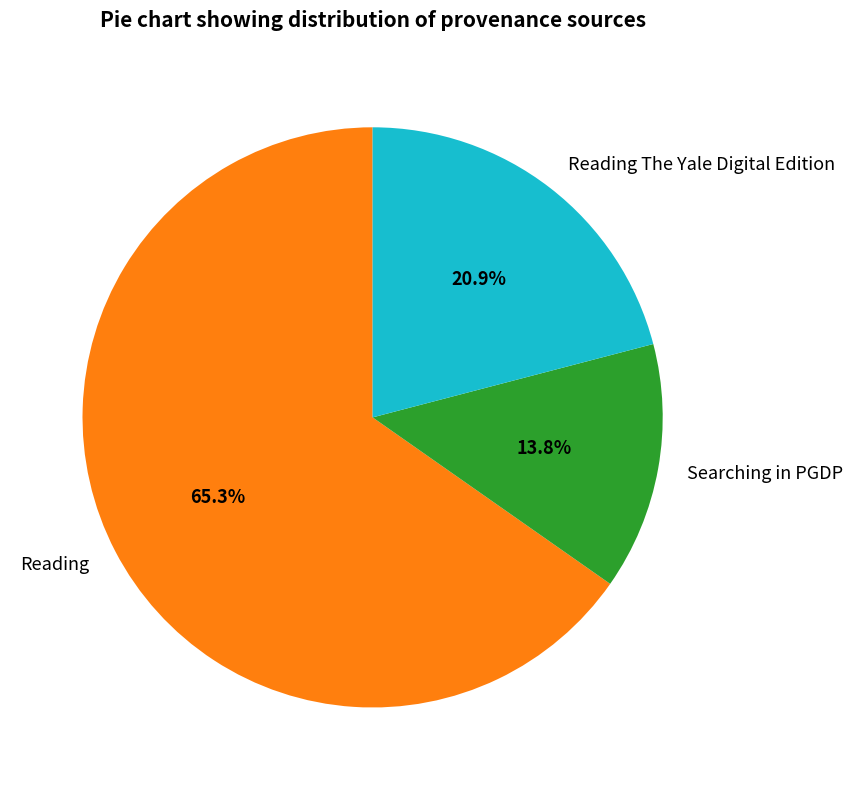

How many slices are in this pie chart?

3